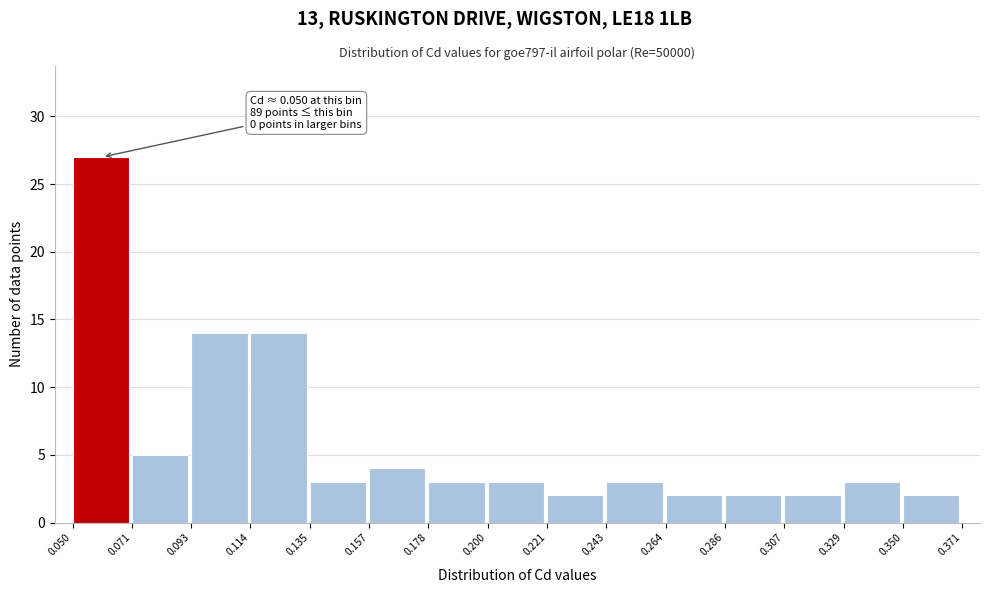

Which range on the x-axis has the tallest bar?

0.050 to 0.071